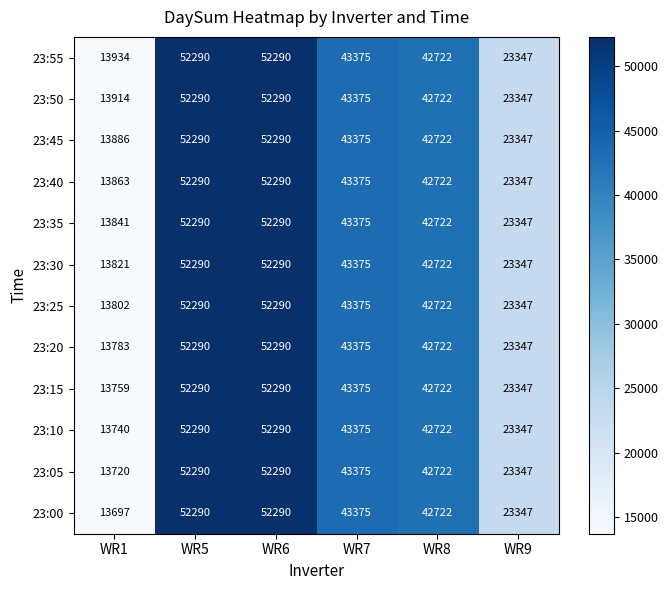

What is the total value across all series at WR9?

280164